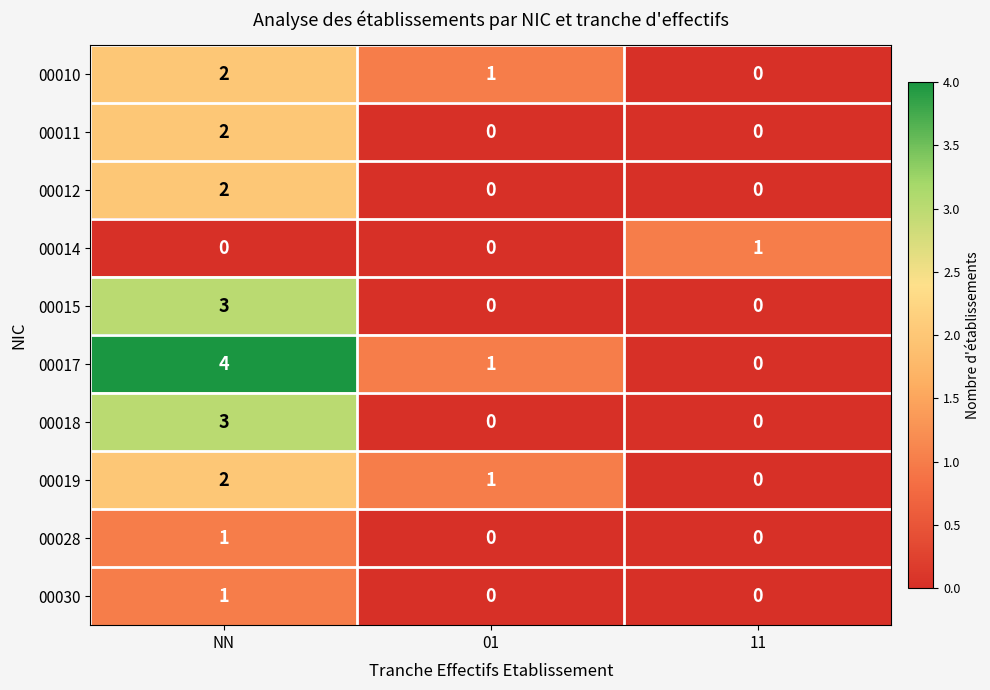

At which label does 00015 reach its peak?

NN